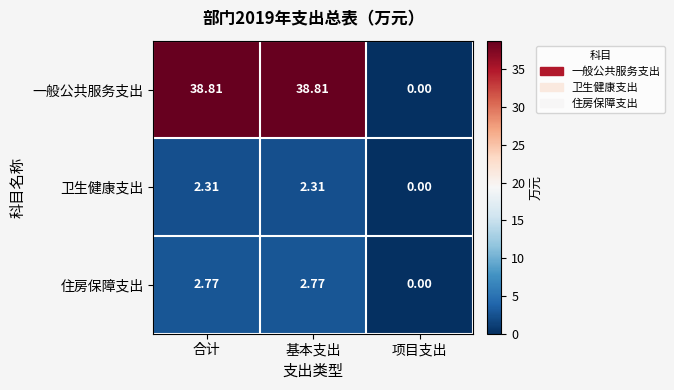

List the series in order of their peak value, highest first.

一般公共服务支出, 住房保障支出, 卫生健康支出